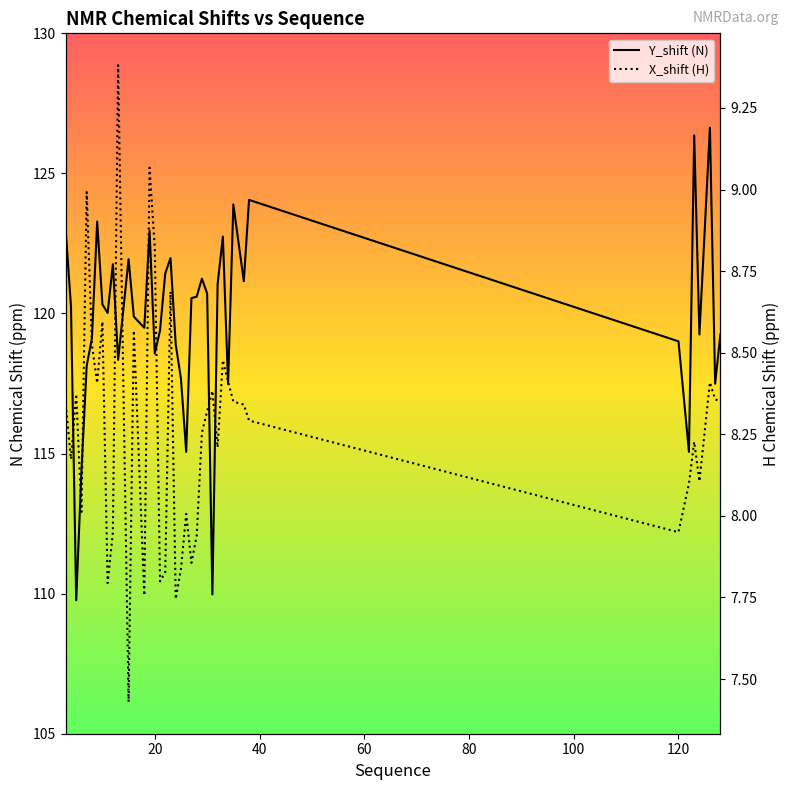

The X_shift (H) series shows 12.0 at 60. True or false?

False